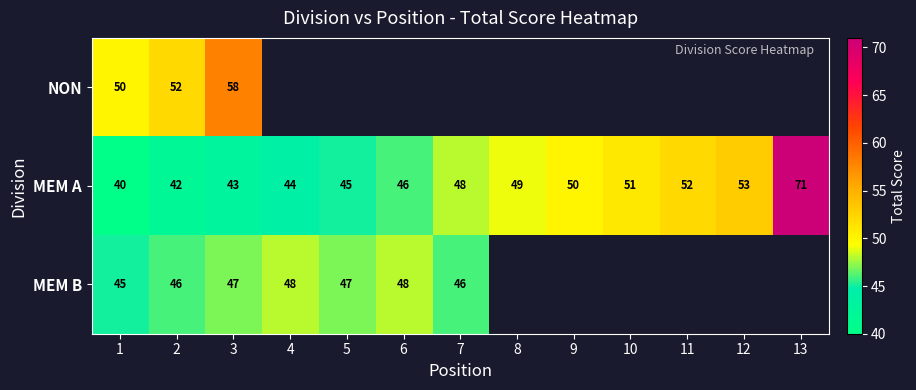

What is the smallest value displayed?

40.0